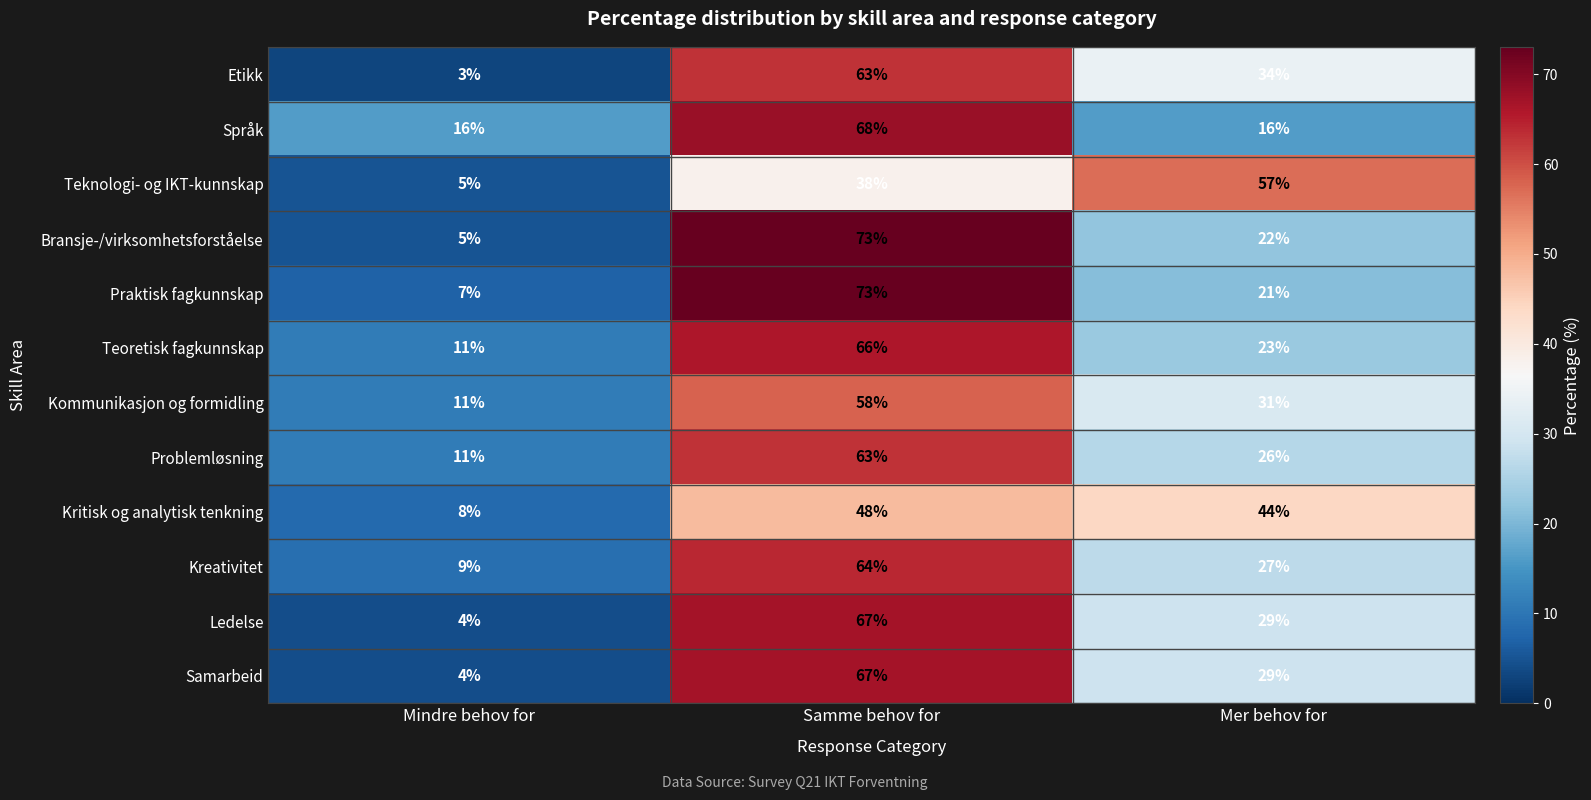

How many series are shown in this chart?

12